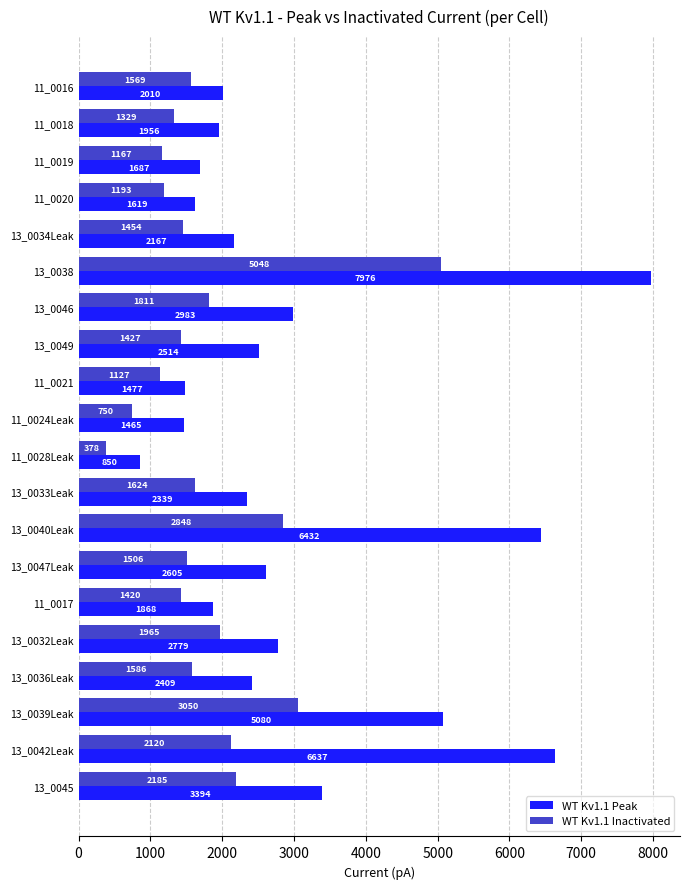

Which series has the widest spread of values?

WT Kv1.1 Peak